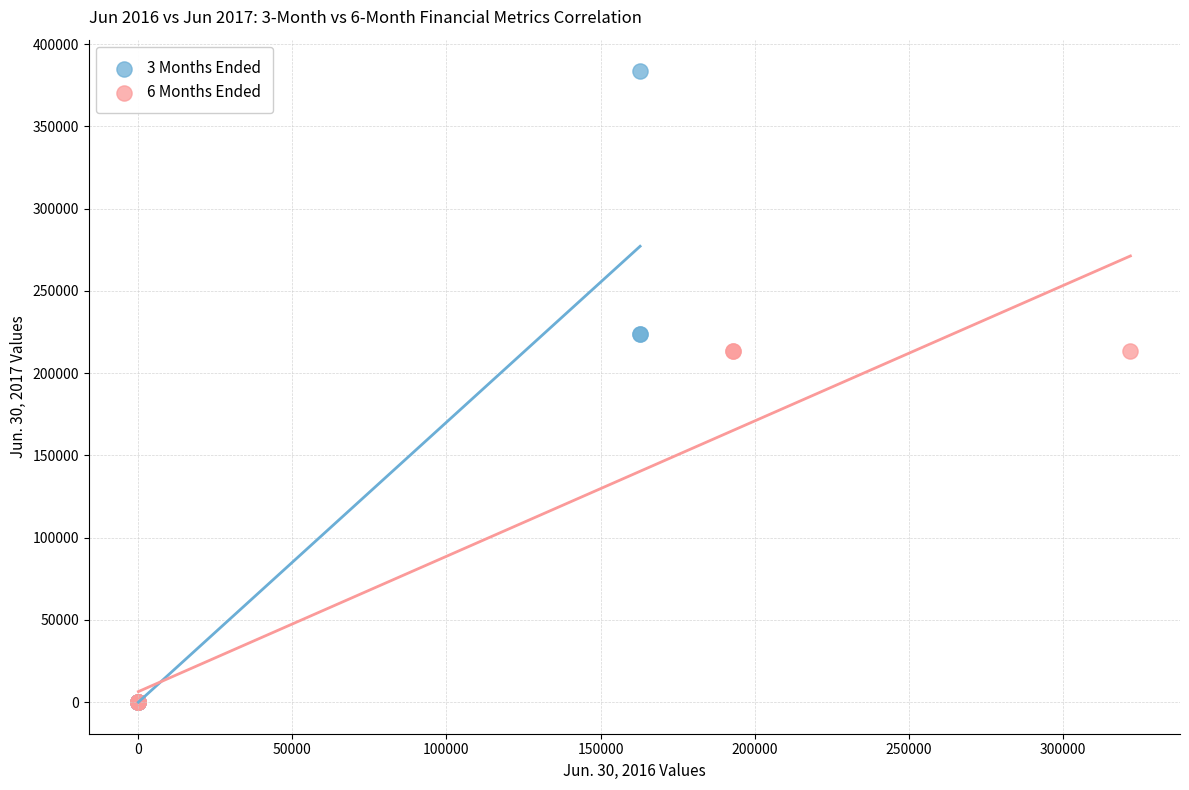

Which series reaches the maximum Y coordinate?

3 Months Ended